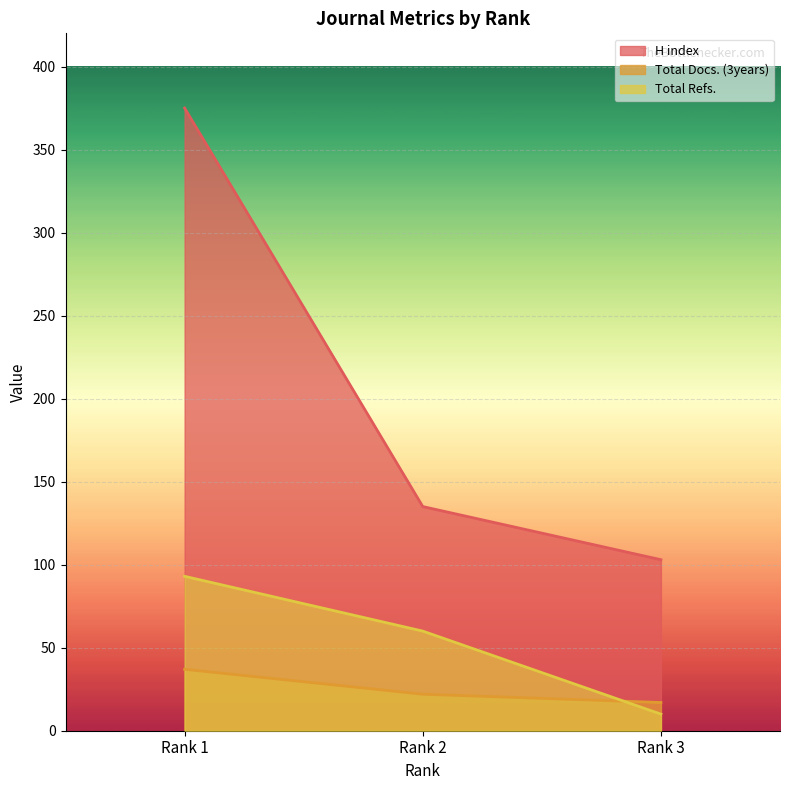

Reading left to right, transcribe all the data shown in this chart.

H index: Rank 1=375	Rank 2=135	Rank 3=103
Total Docs. (3years): Rank 1=37	Rank 2=22	Rank 3=17
Total Refs.: Rank 1=93	Rank 2=60	Rank 3=10